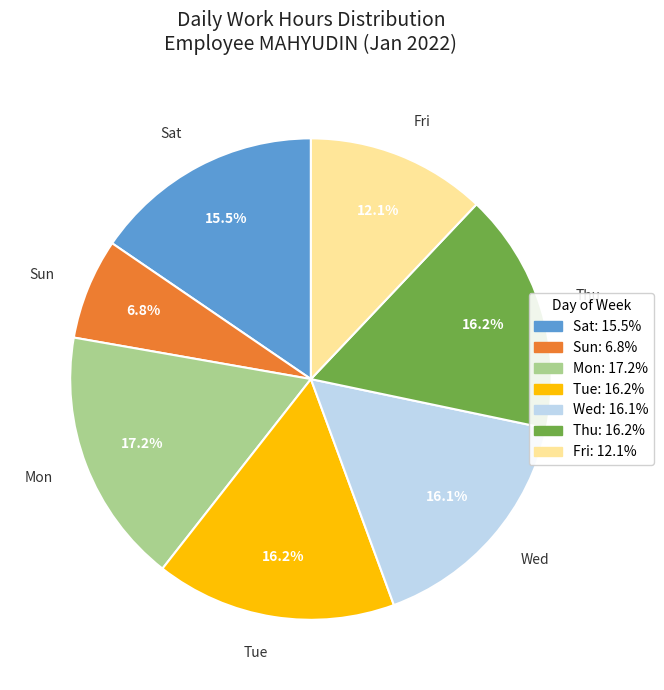

To the nearest percent, what is the difference between the largest and smallest slice percentages?

10%